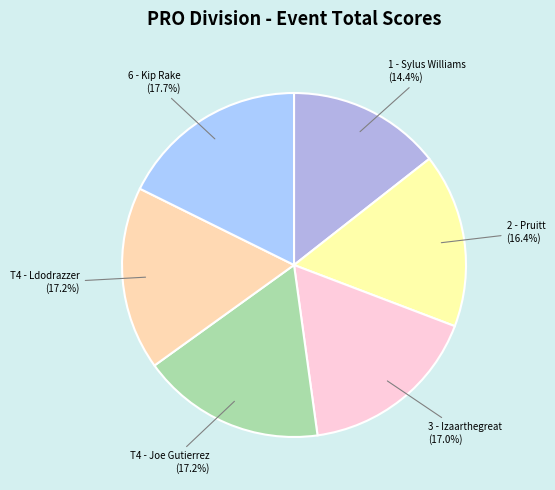

Is there a majority slice in this chart?

No